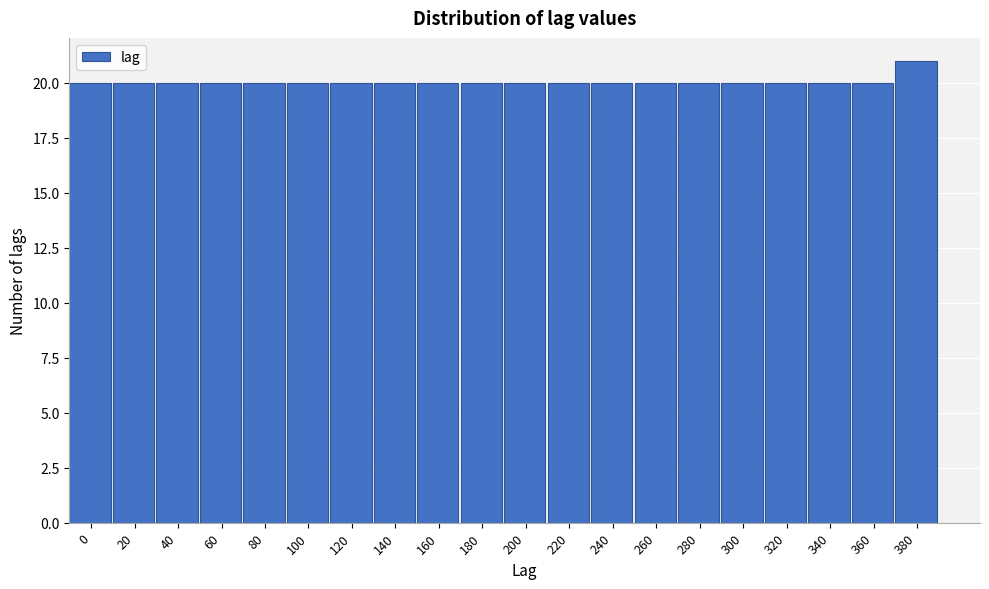

Reading right to left, list all the values displayed in this chart.

380=21	360=20	340=20	320=20	300=20	280=20	260=20	240=20	220=20	200=20	180=20	160=20	140=20	120=20	100=20	80=20	60=20	40=20	20=20	0=20